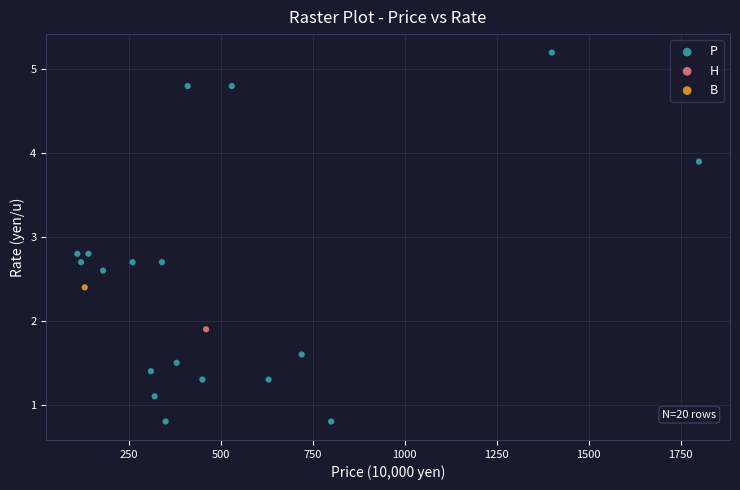

What are all the series names shown in the legend?

P, H, B